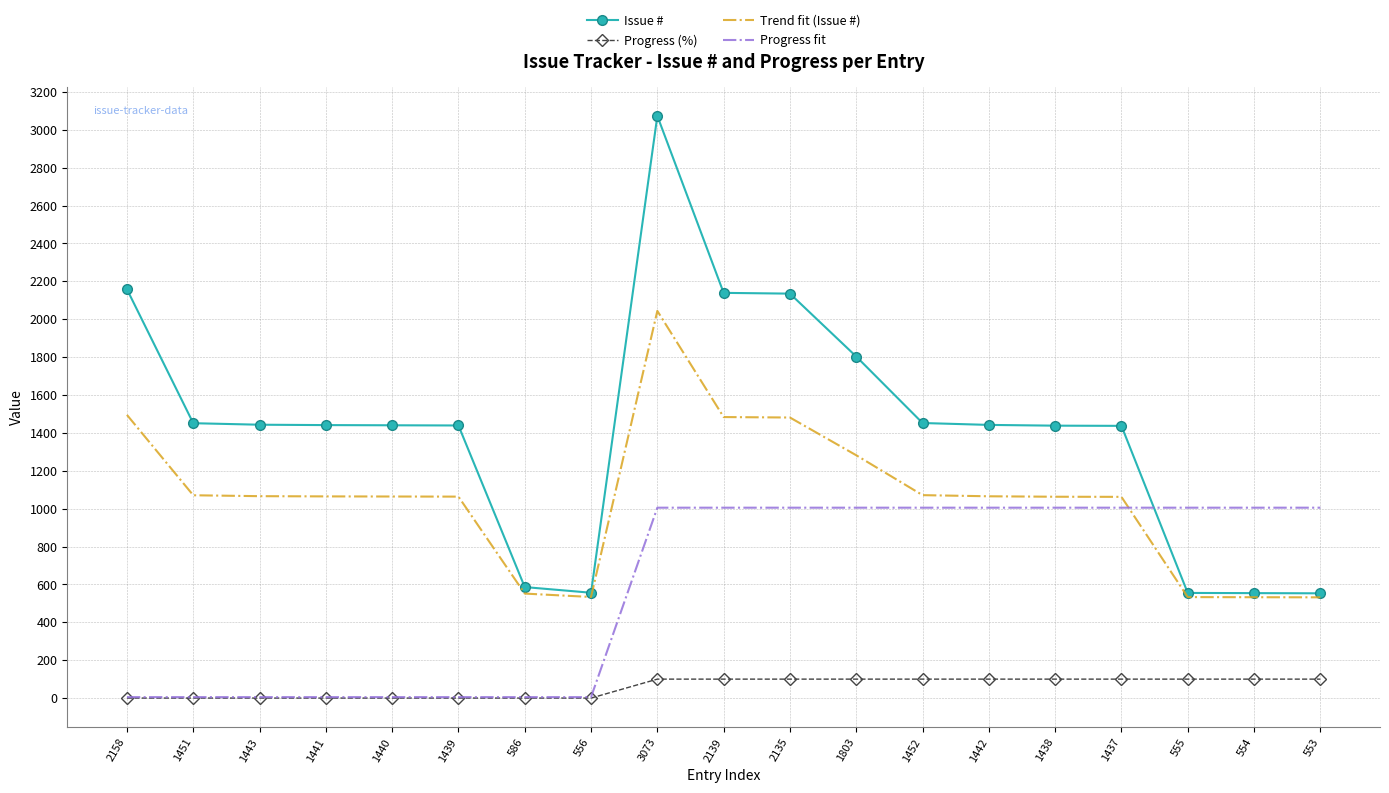

What is the spread (max minus min) of values at 3073?

2973.0